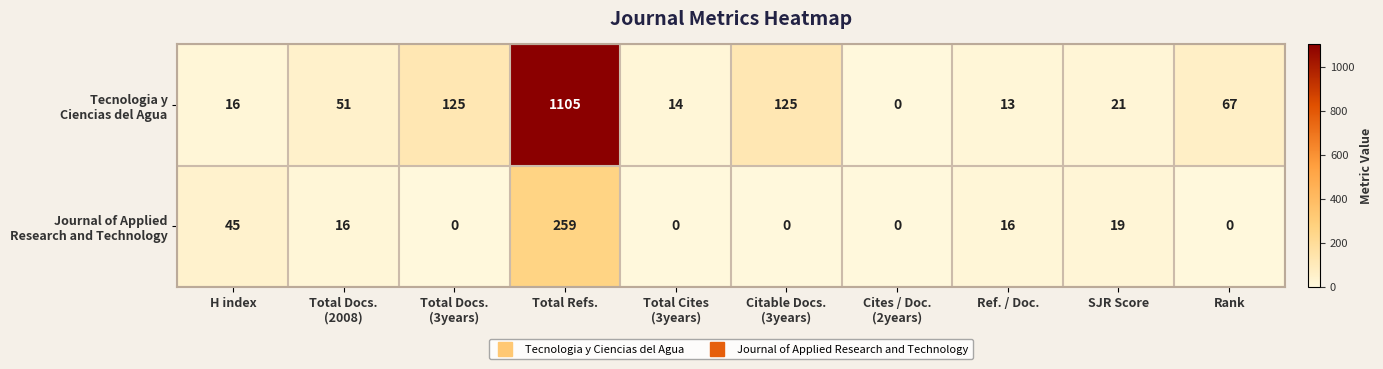

Which category has the highest value across all series?

Total Refs.